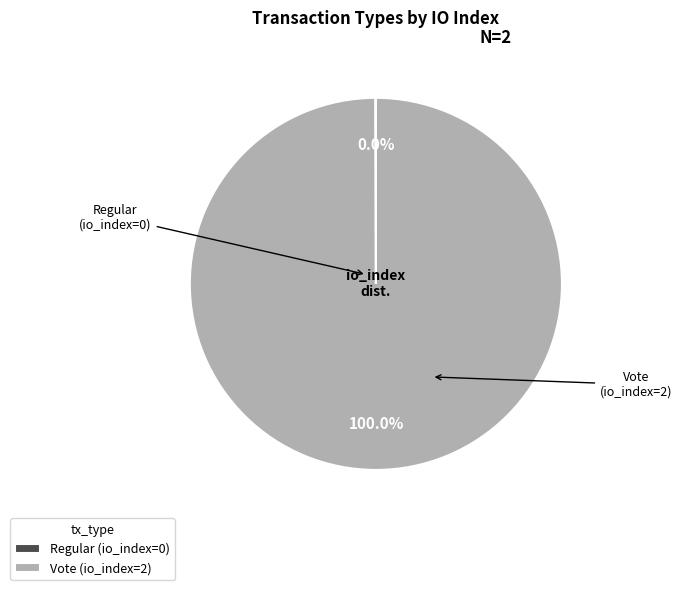

Is there any slice that represents more than half of the pie?

Yes